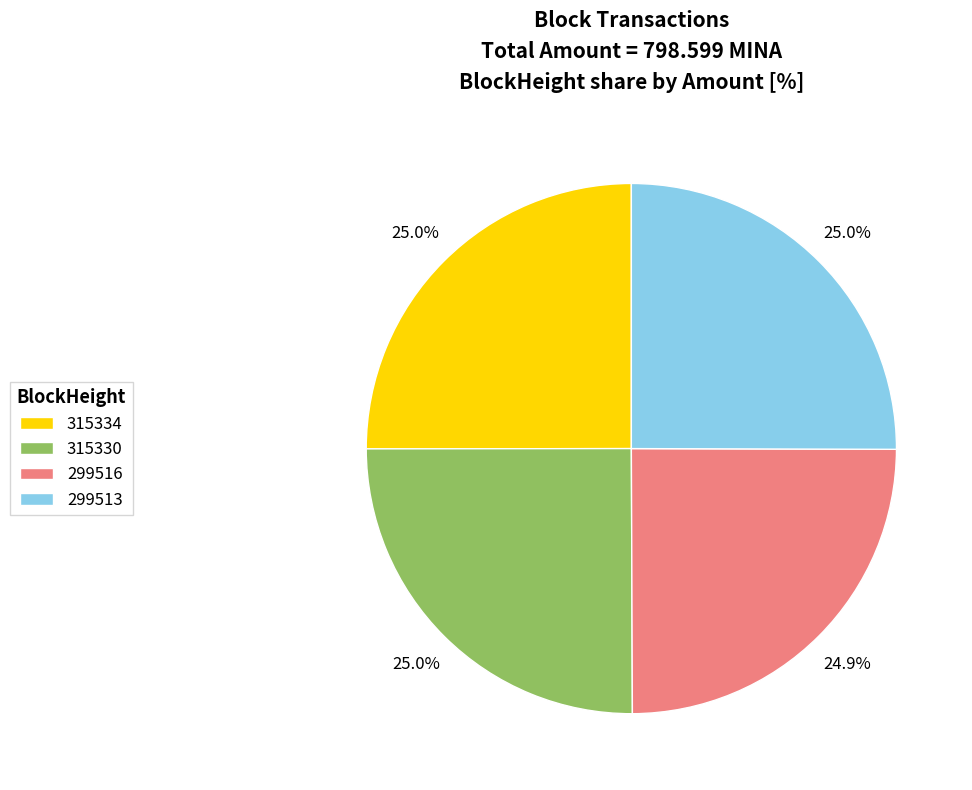

Is 315334 the majority of the pie?

No